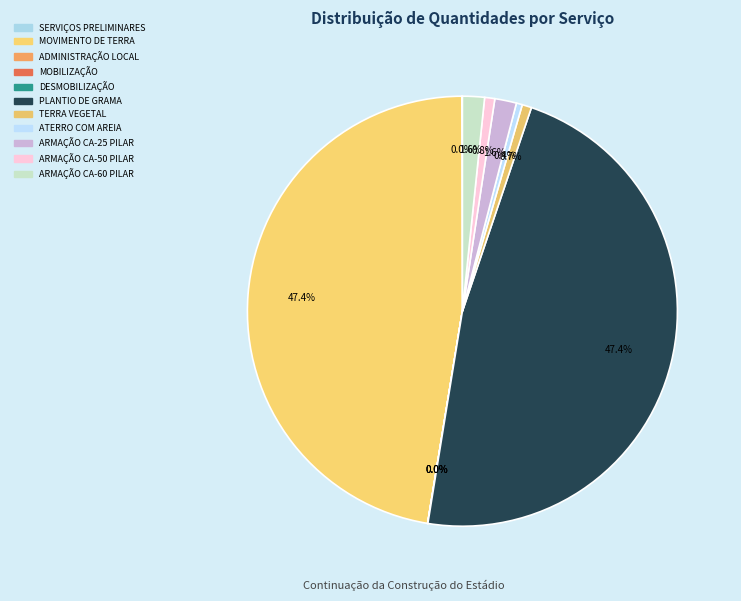

To the nearest percent, what is the difference between the largest and smallest slice percentages?

47%